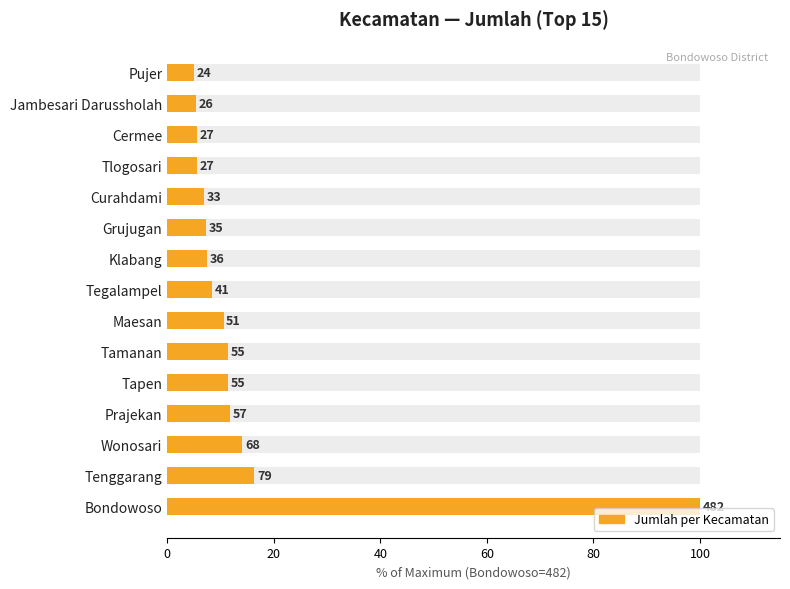

Does the chart contain any negative values?

No